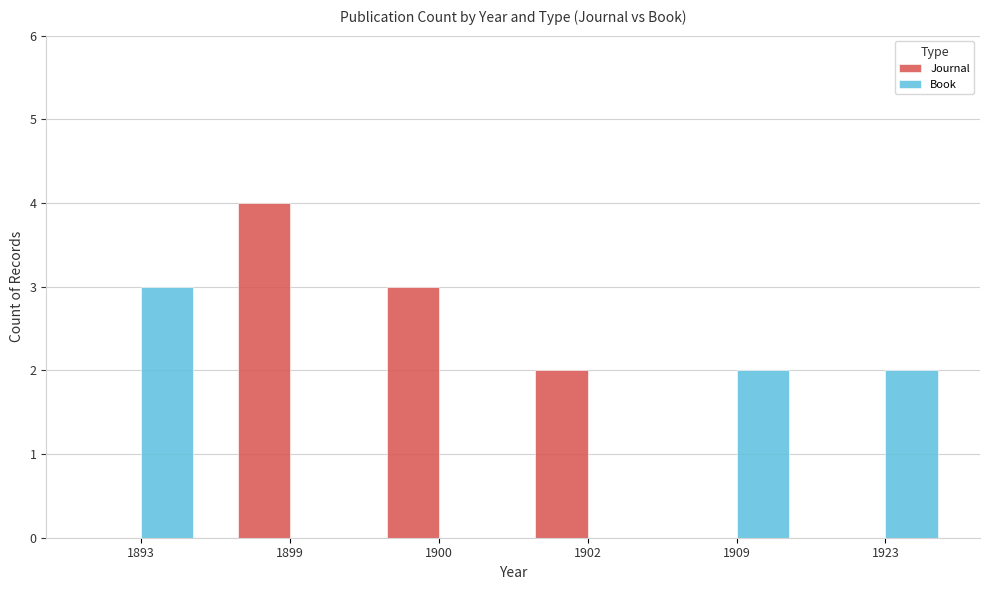

How many series are shown in this chart?

2